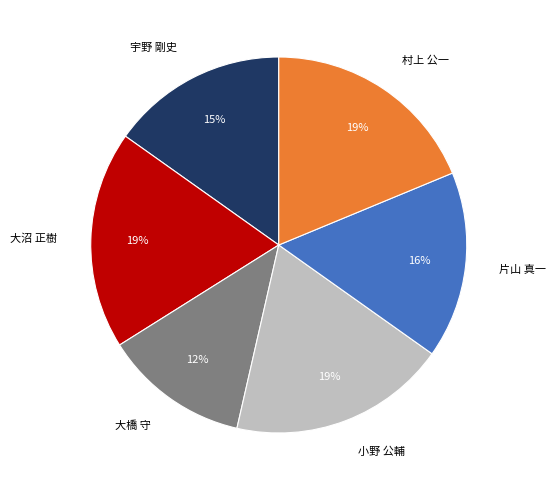

To the nearest percent, what is the average slice percentage?

17%